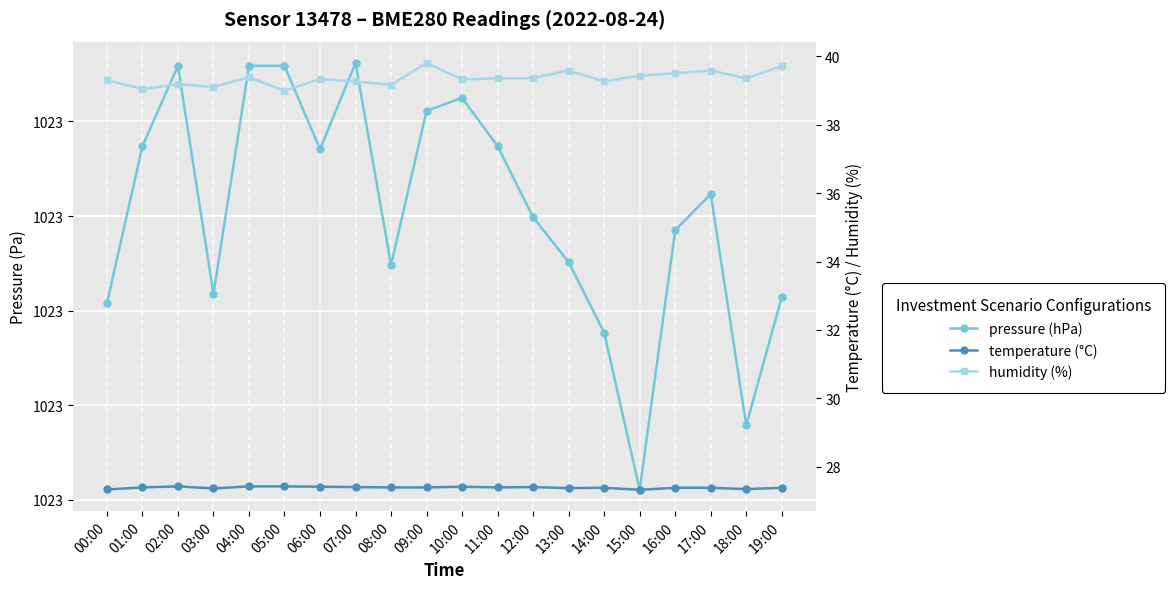

What position from the left is 11:00?

12